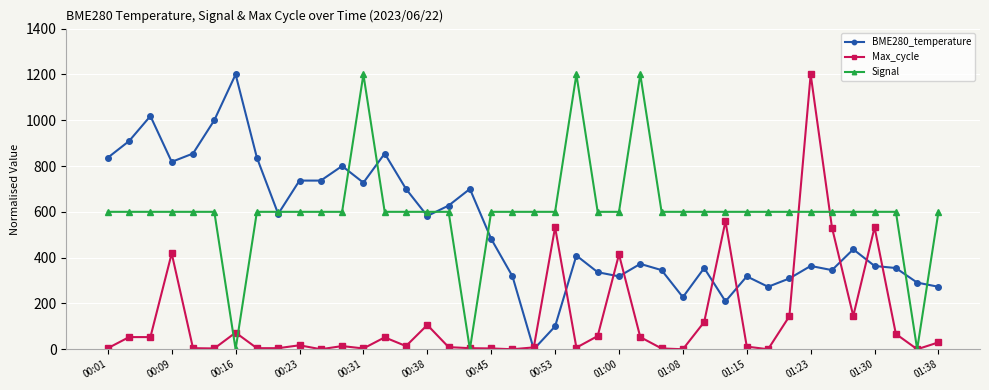

What is the highest value of the Signal series?

1200.0